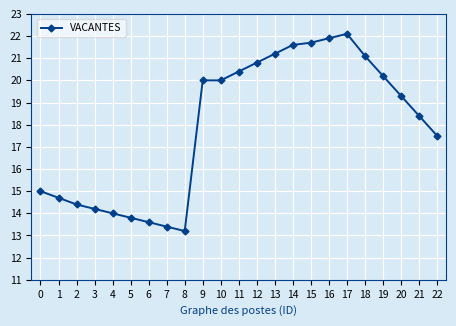

Is it true that the value at 15 is 29.9?

False